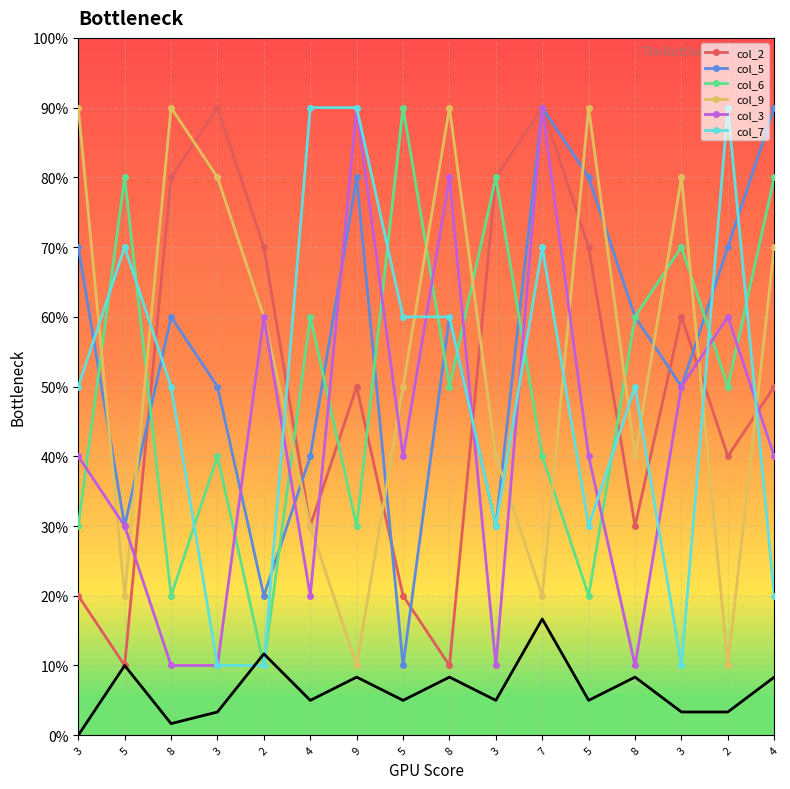

How many interior local peaks does the col_2 series have?

4